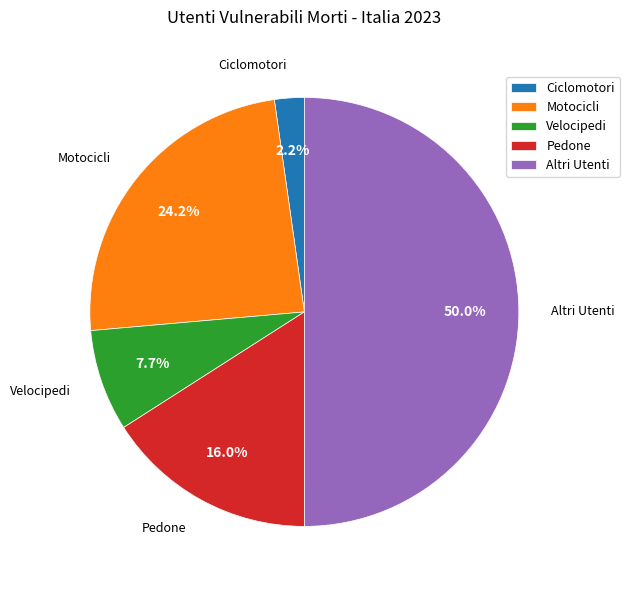

Does Pedone account for over 50% of the chart?

No